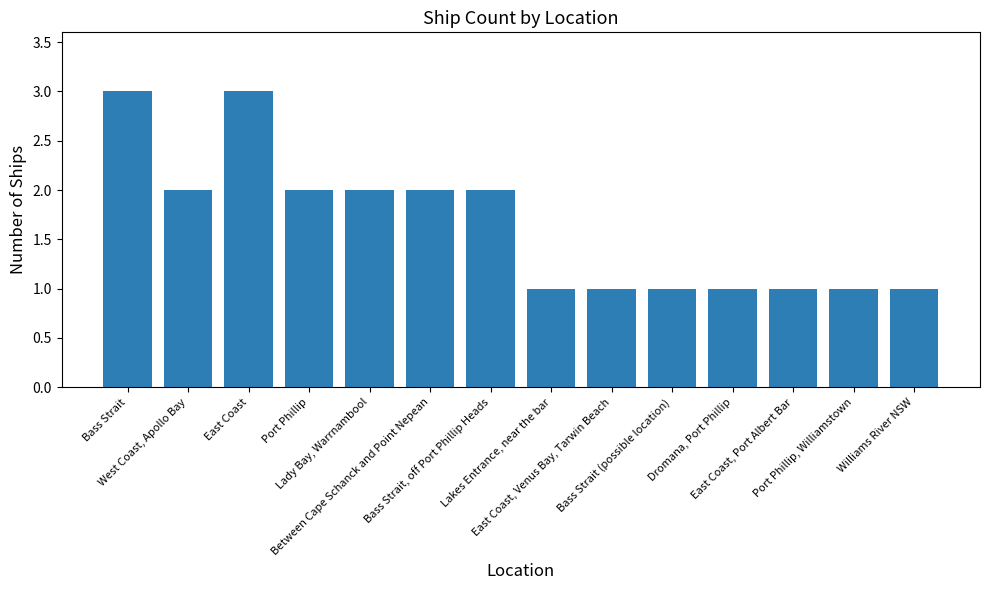

What is the change in value from Lady Bay, Warrnambool to Lakes Entrance, near the bar?

-1